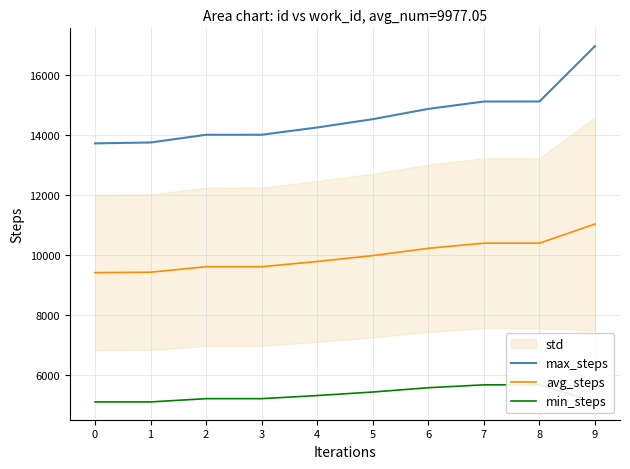

True or false: avg_steps has more than 2 interior local peaks.

False